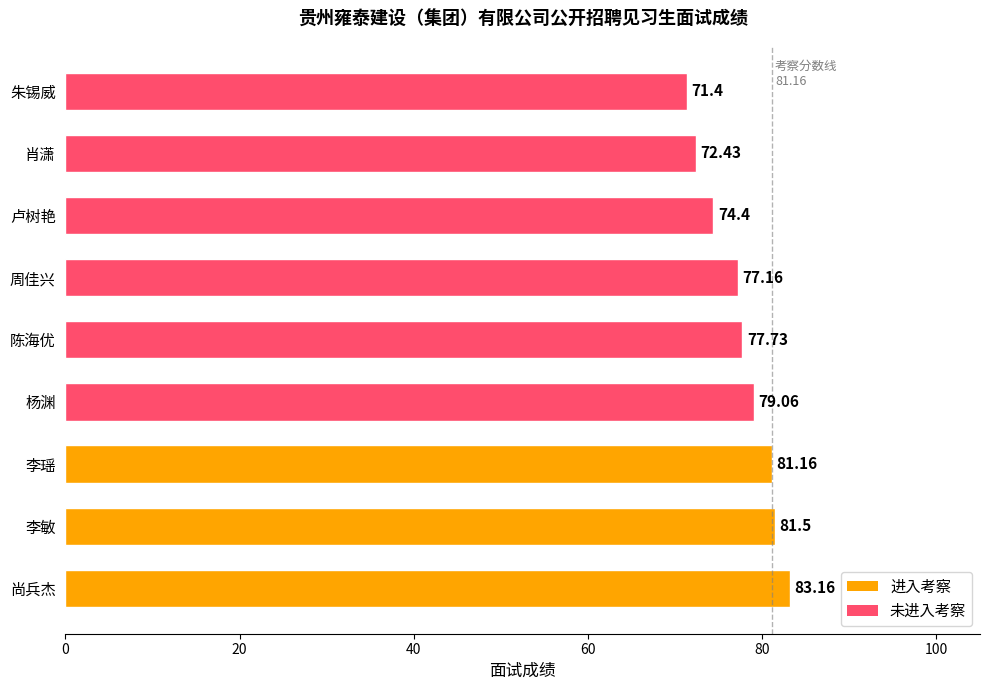

At which category does the chart reach its peak across all series?

尚兵杰